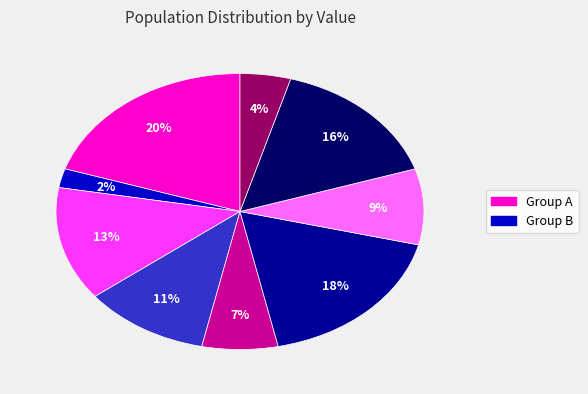

To the nearest percent, what is the difference between the largest and smallest slice percentages?

18%